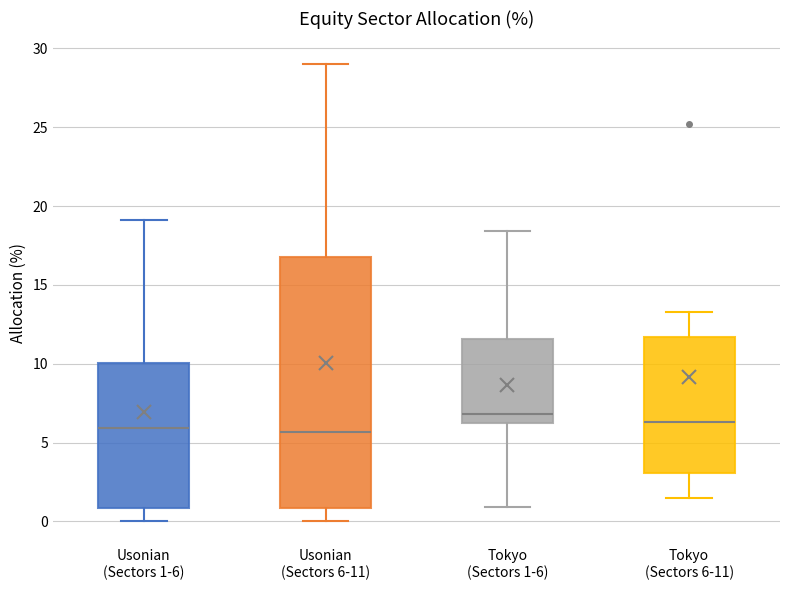

Where does the lower whisker of the box for Tokyo (Sectors 6-11) end on the y-axis? The values are not printed on the chart, so give them approximately, as read against the axis.

1.5